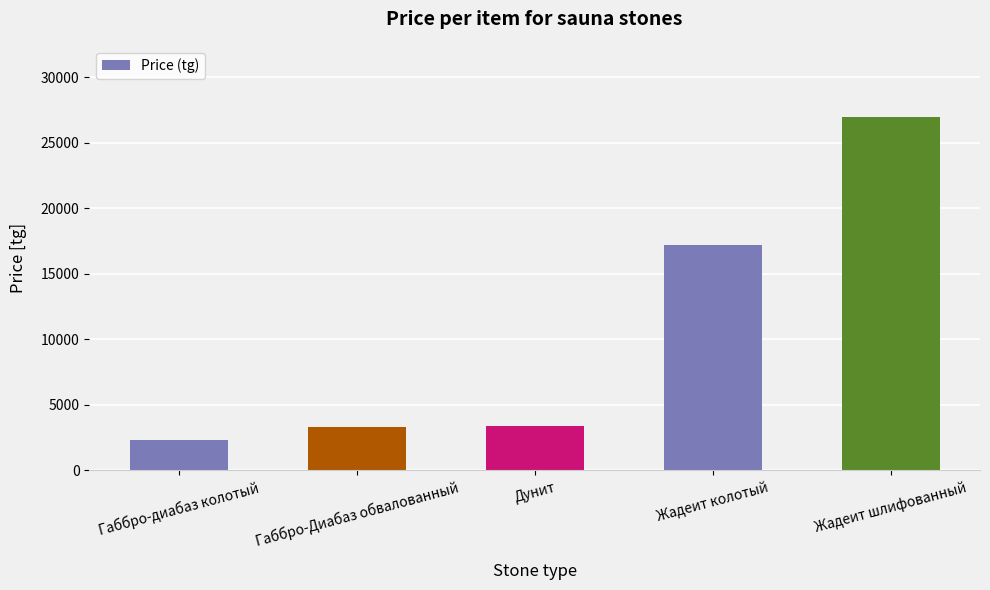

The value at Габбро-Диабаз обвалованный is 4450. True or false?

False